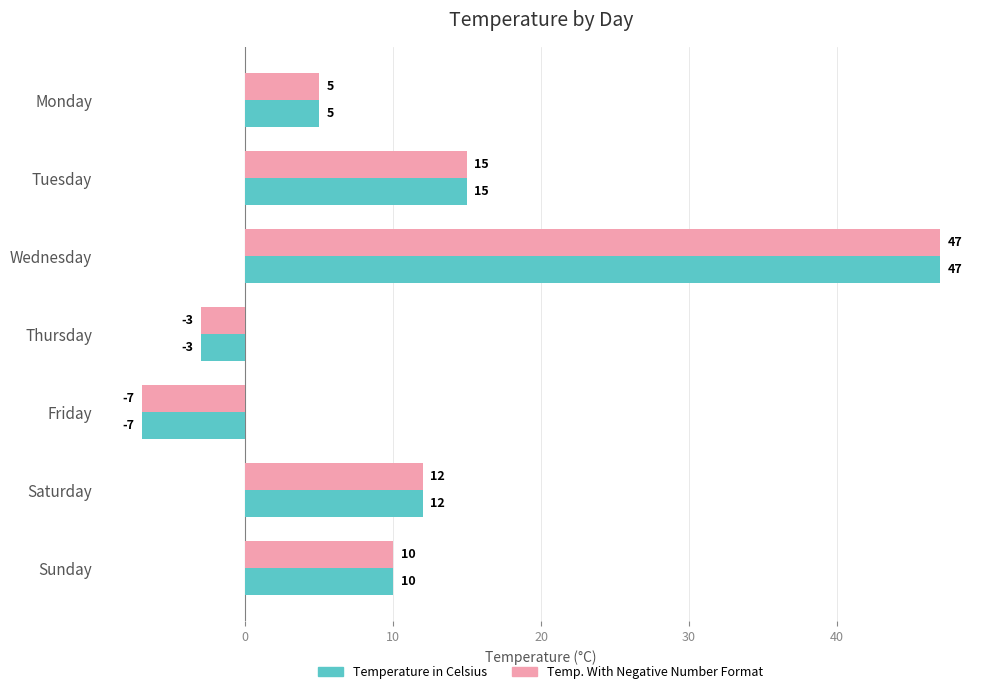

What is the total value across all series at Tuesday?

30